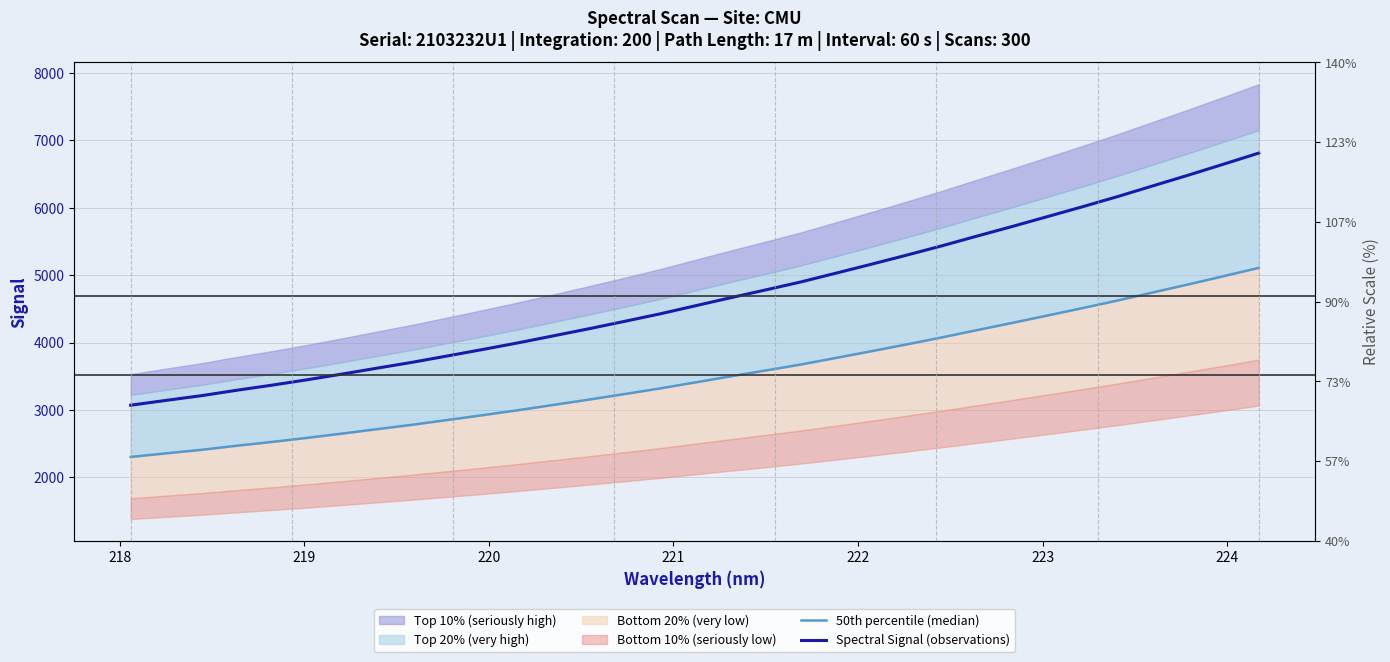

Reading left to right, what are all the values shown in this chart?

50th percentile (median): 2303.7	2357.1	2409.4	2469.8	2526.5	2586.8	2650.9	2717.2	2782.6	2853.7	2925.4	2999.4	3077.2	3155.7	3237.1	3319.9	3409.6	3499.3	3586.6	3675.6	3773.8	3872.6	3973.7	4077.3	4186.0	4293.1	4403.0	4513.4	4626.8	4746.0	4864.4	4986.5	5110.0
Spectral Signal (observations): 3071.5	3142.8	3212.5	3293.0	3368.6	3449.1	3534.6	3622.9	3710.2	3804.9	3900.5	3999.2	4103.0	4207.6	4316.2	4426.5	4546.1	4665.7	4782.2	4900.9	5031.8	5163.5	5298.3	5436.4	5581.4	5724.2	5870.6	6017.8	6169.0	6328.0	6485.9	6648.7	6813.3